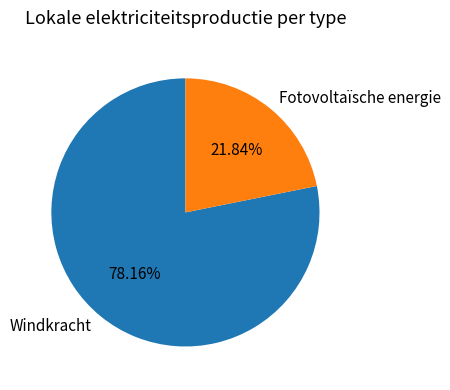

Is there a majority slice in this chart?

Yes